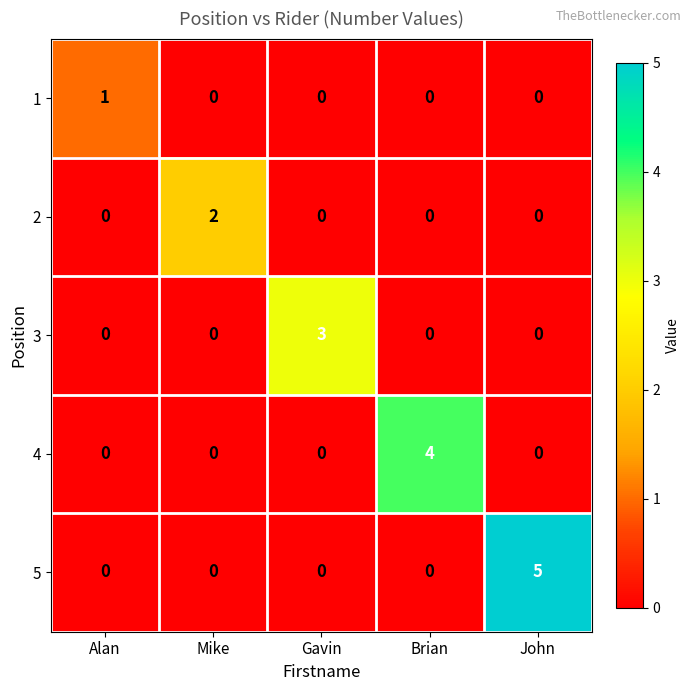

Which series has the largest range (max minus min)?

5